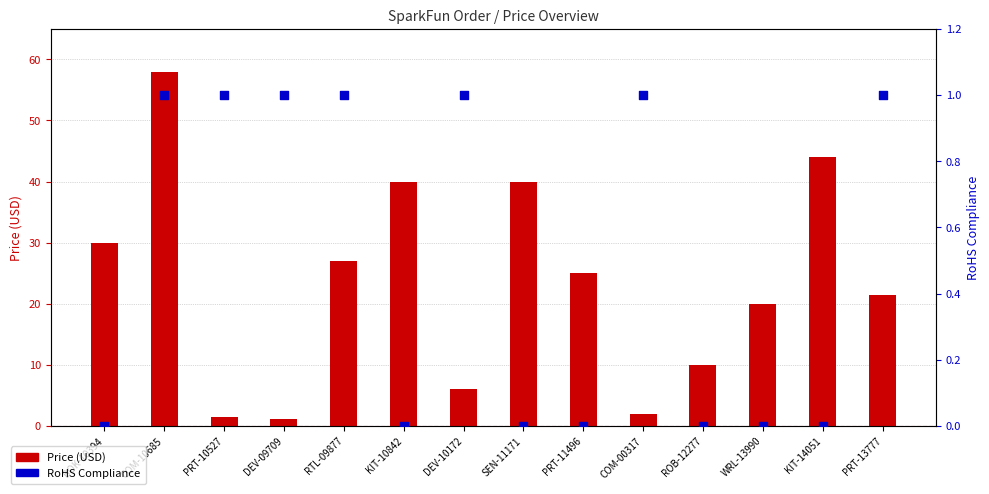

Is the value of RoHS Compliance at WRL-13990 greater than the value of Price (USD) at BOK-10394?

No